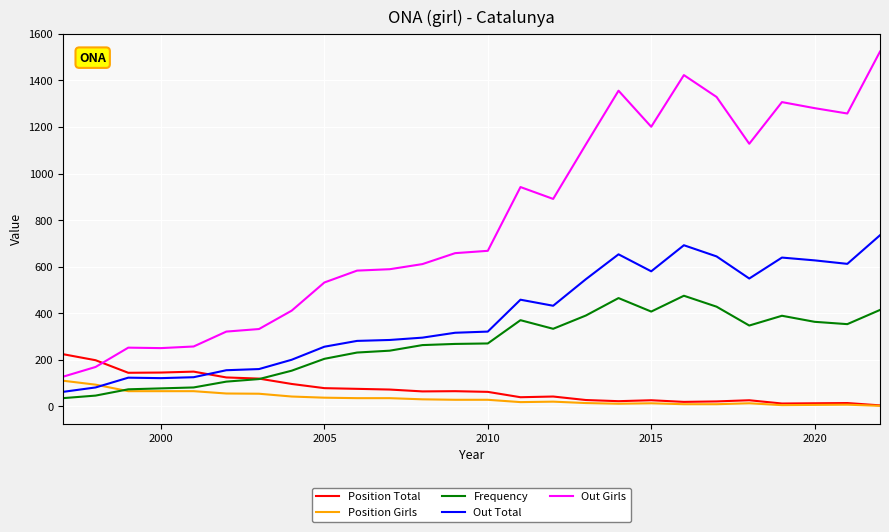

Which series has the largest total across all categories?

Out Girls